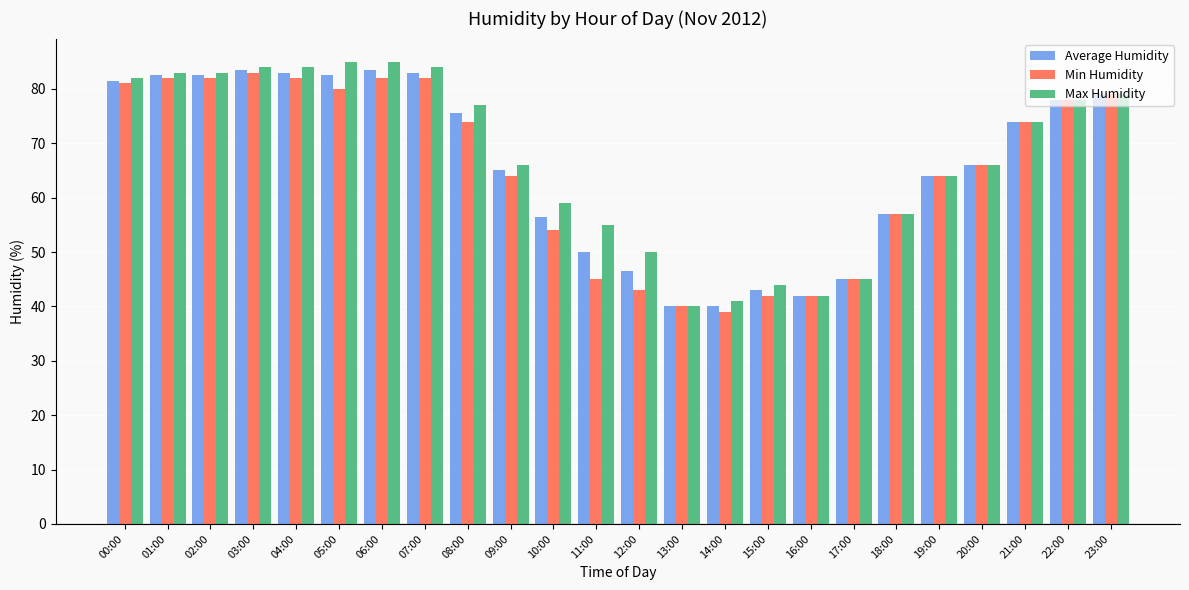

What is the value of the Min Humidity bar at the 16th from the left?

42.0